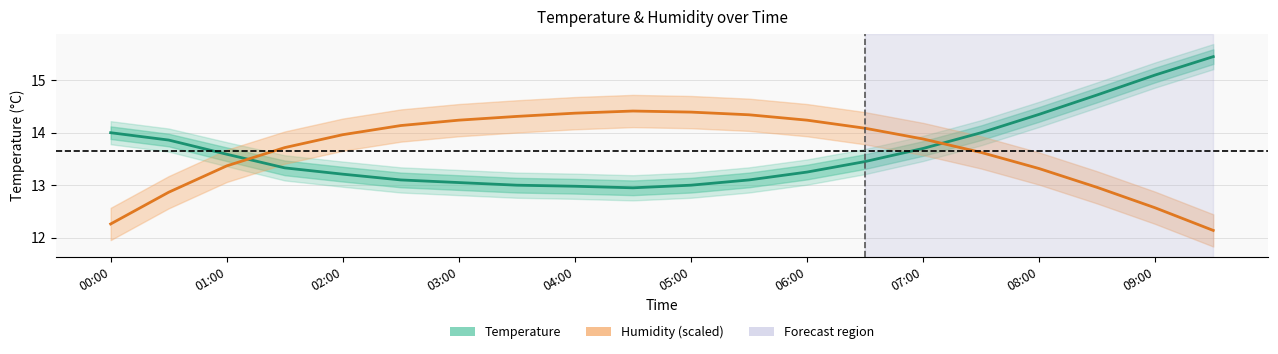

True or false: humidity and temperature intersect in this chart.

True